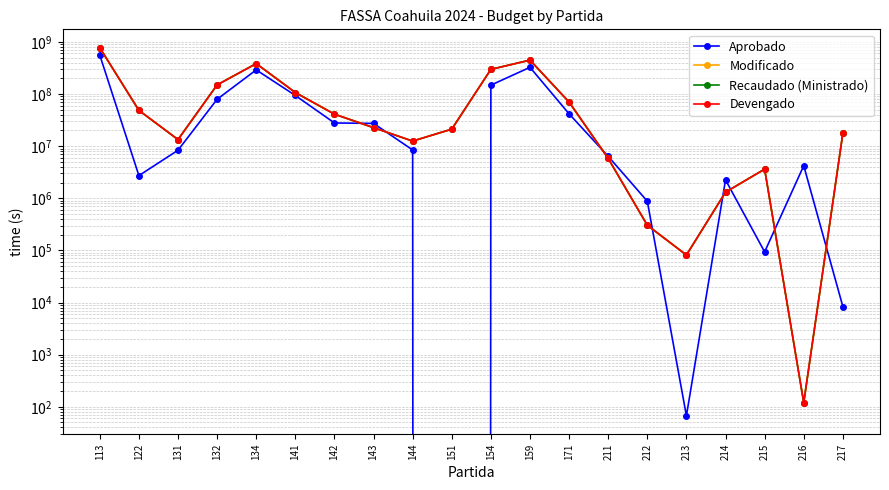

What is the highest value of the Aprobado series?

558822260.0